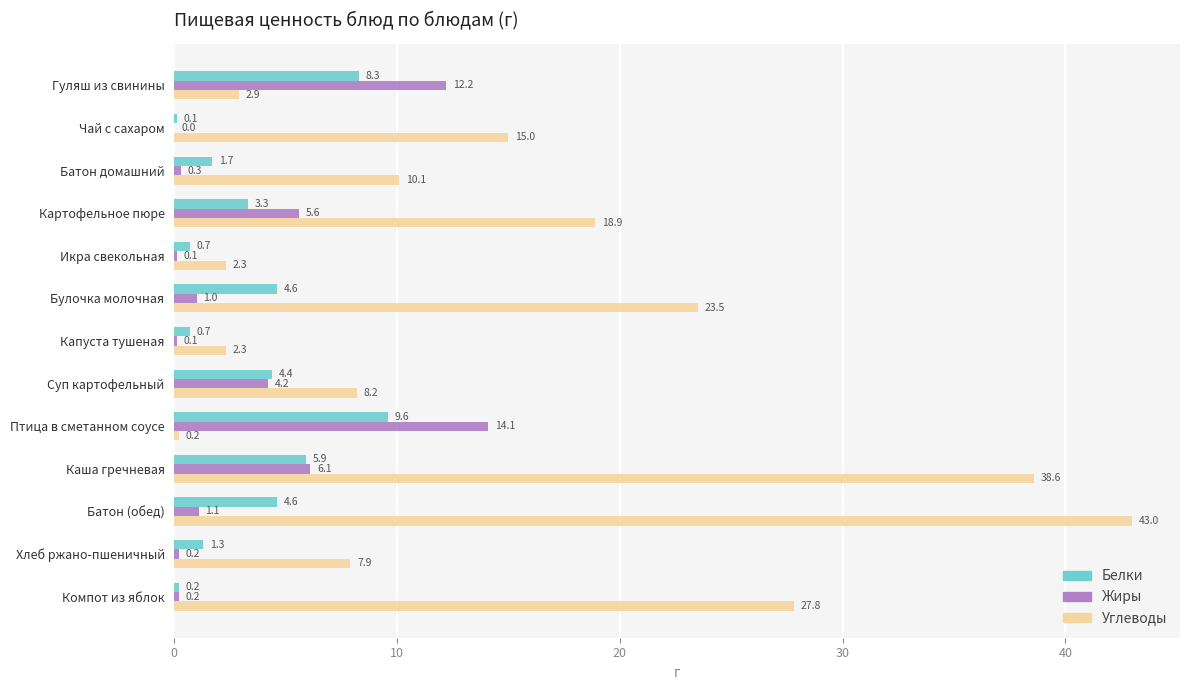

Which series has the largest total across all categories?

Углеводы